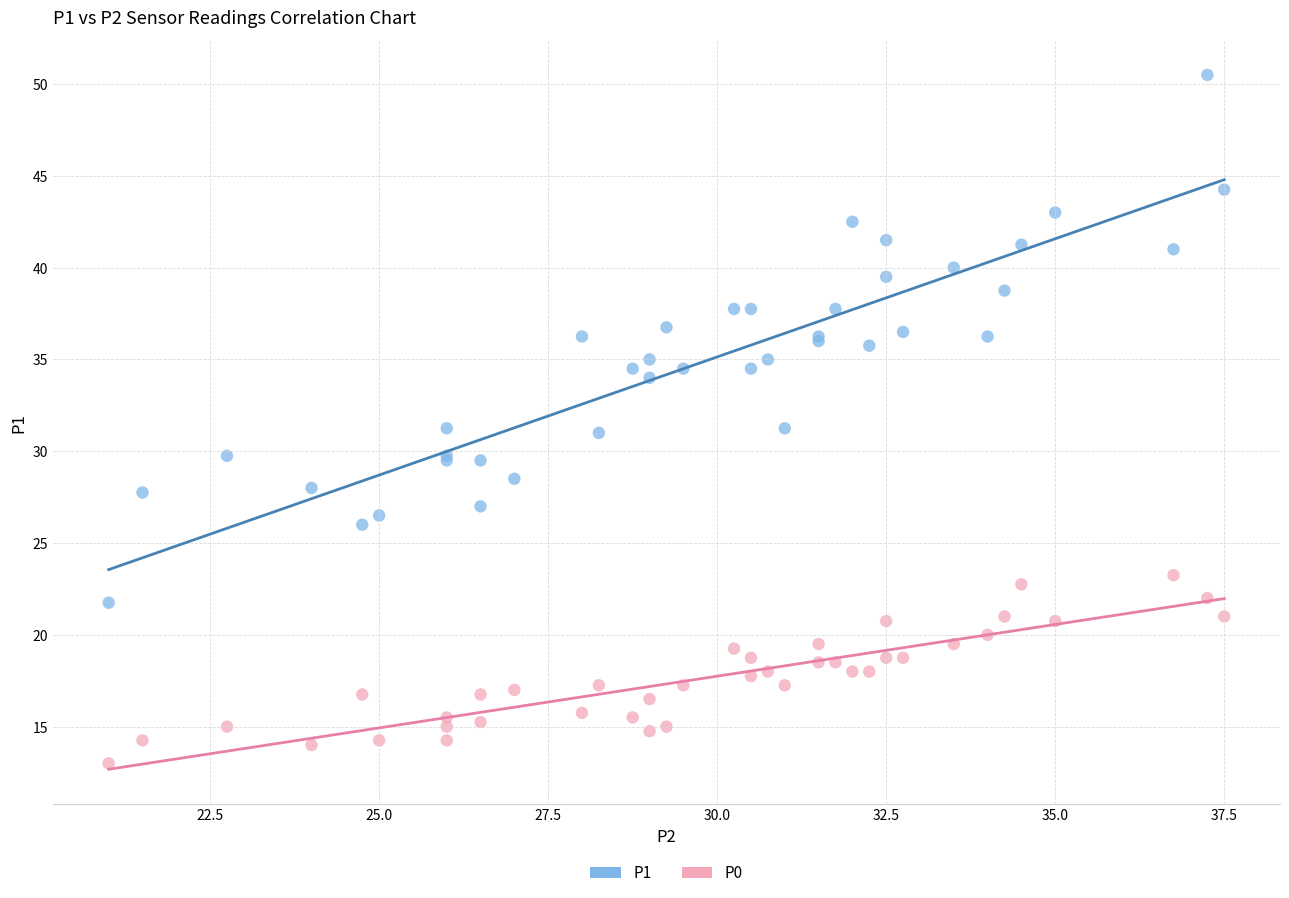

What are all the series names shown in the legend?

P1, P0